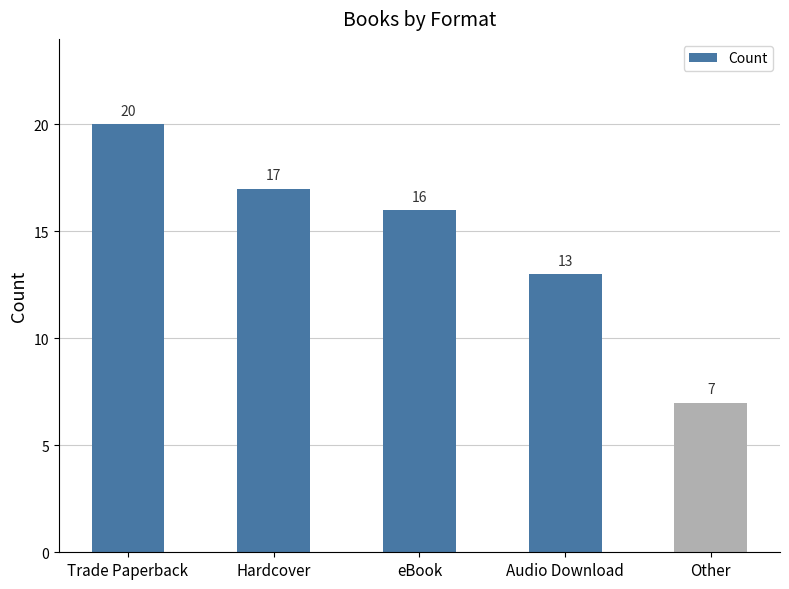

What is the sum of all values?

73